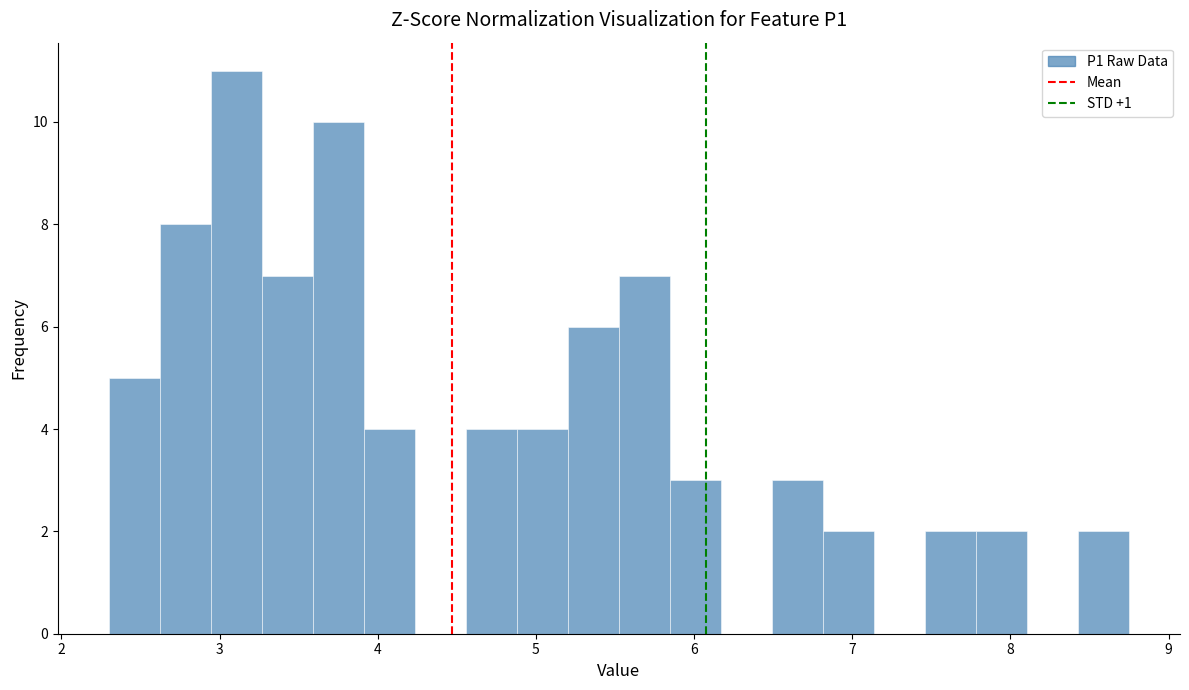

Read against the x-axis, roughly where is the centre of the tallest bar?

3.1